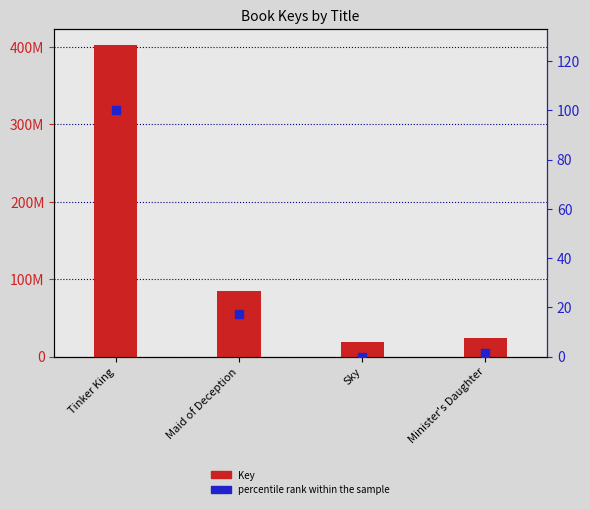

What are all the series names shown in the legend?

Key, percentile rank within the sample